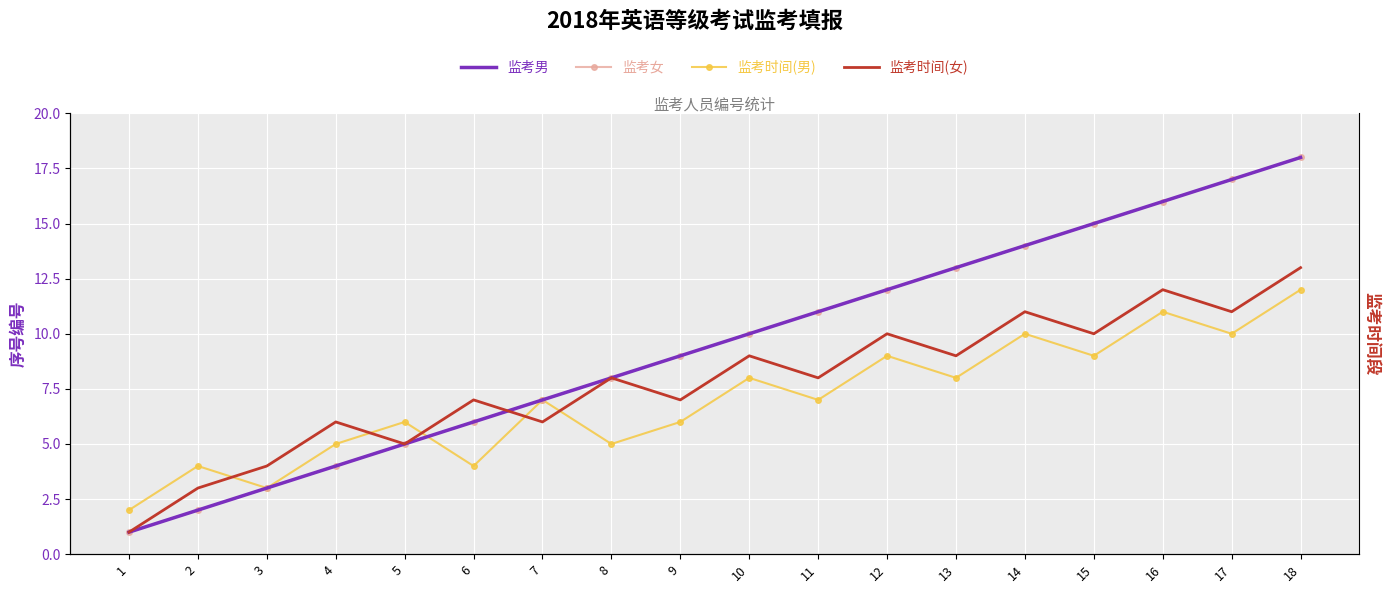

What is the approximate value of 监考男 at 6, to the nearest 10?

10